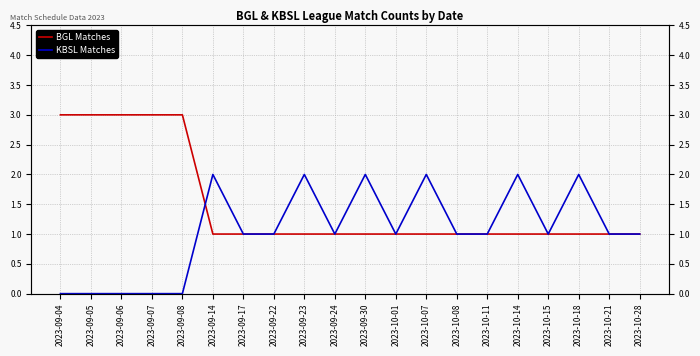

Count the KBSL Matches values in the range 1 to 2.

15